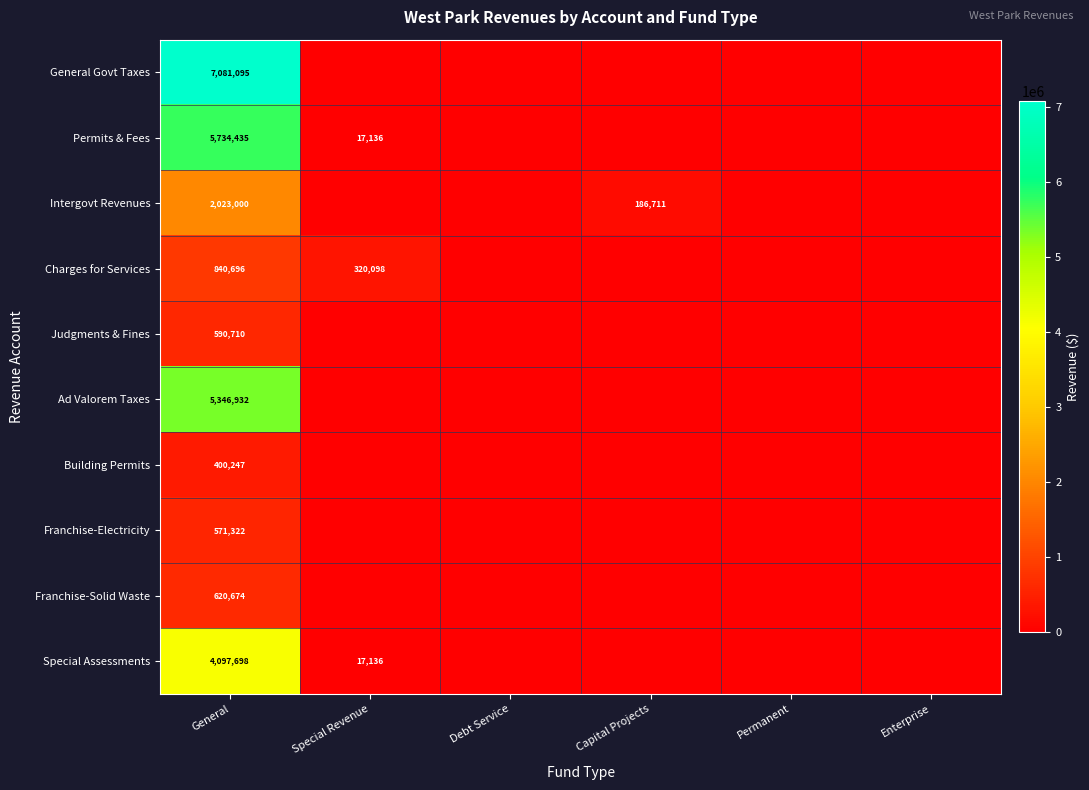

Is the value of Judgments & Fines at Special Revenue greater than the value of Intergovt Revenues at General?

No